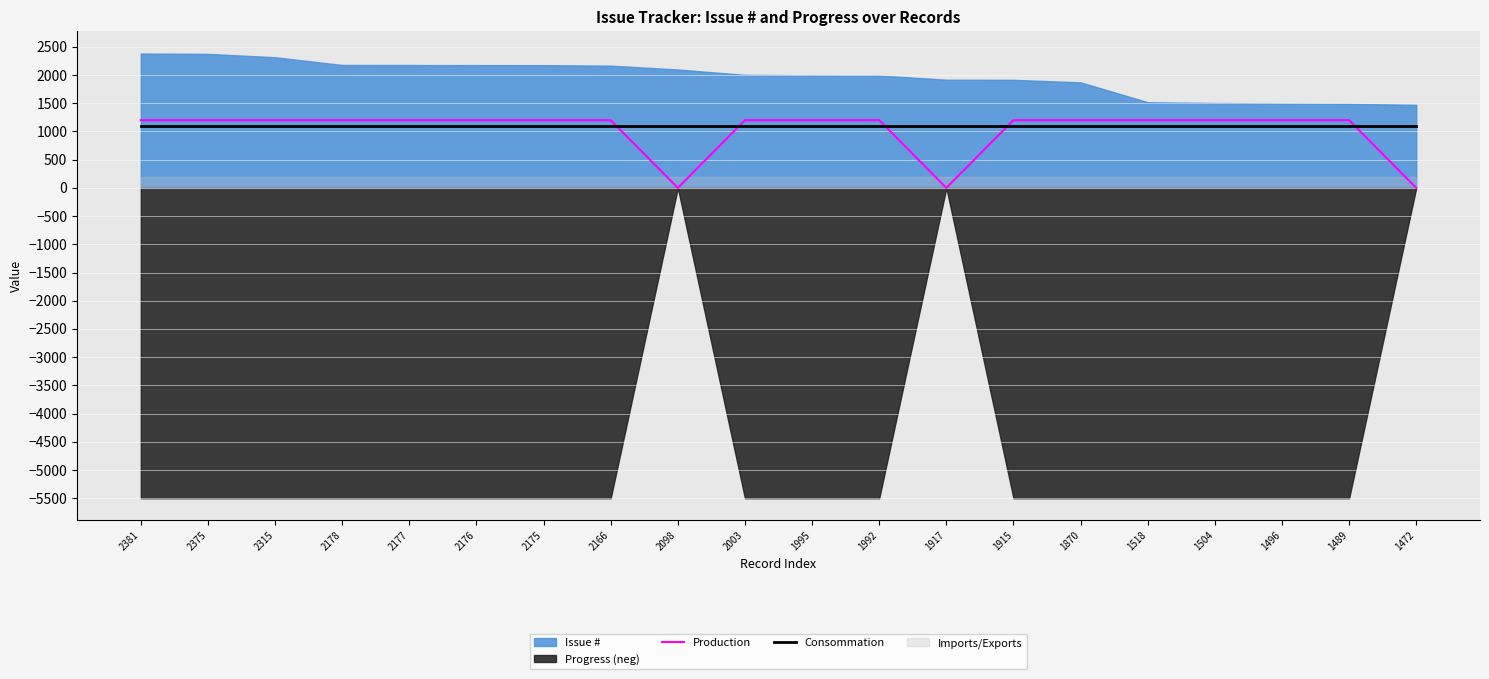

What is the maximum value for Consommation?

1100